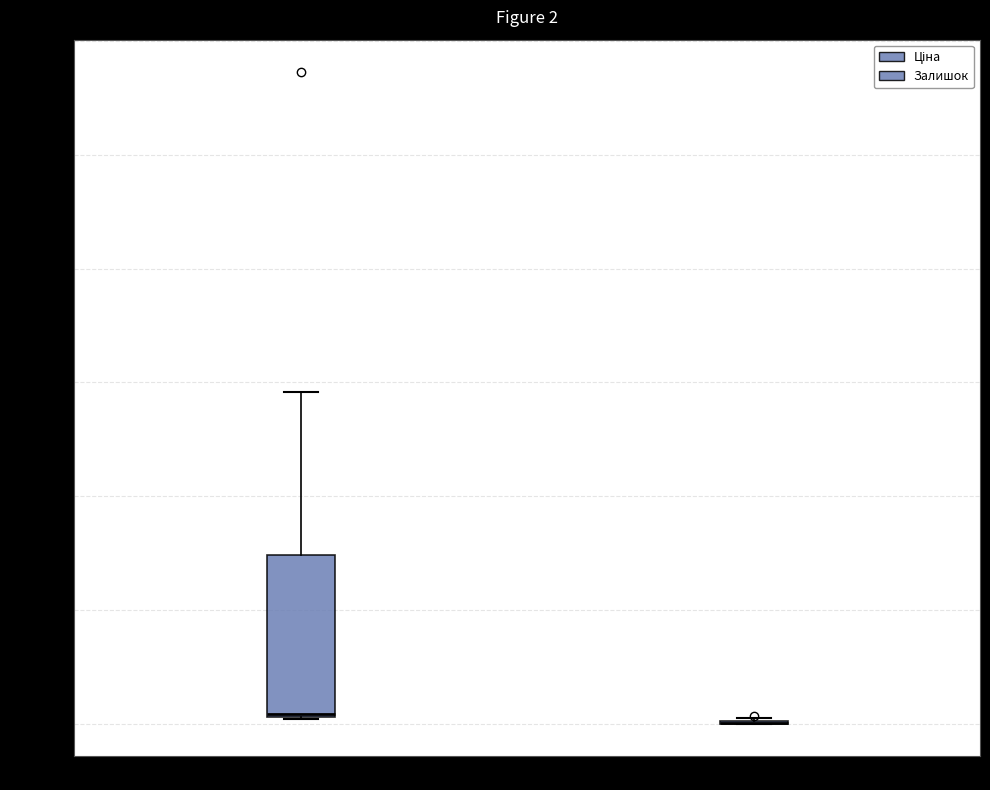

Which box is the tallest, from its lower edge to its upper edge?

Ціна